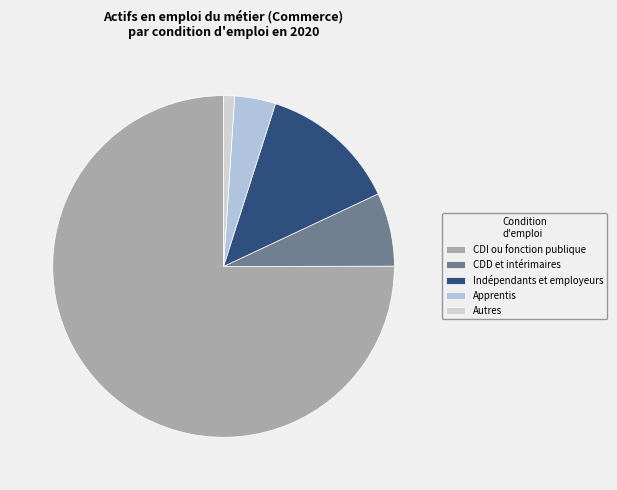

Does CDI ou fonction publique account for over 50% of the chart?

Yes